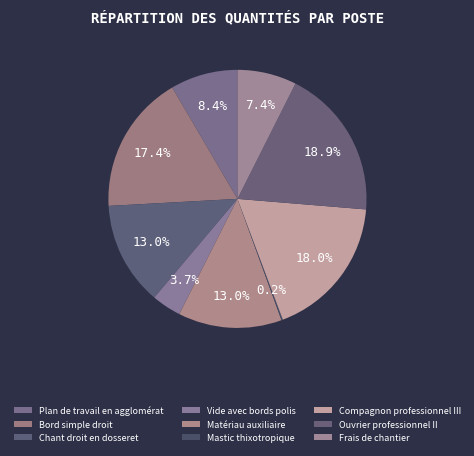

Does any single category account for the majority?

No